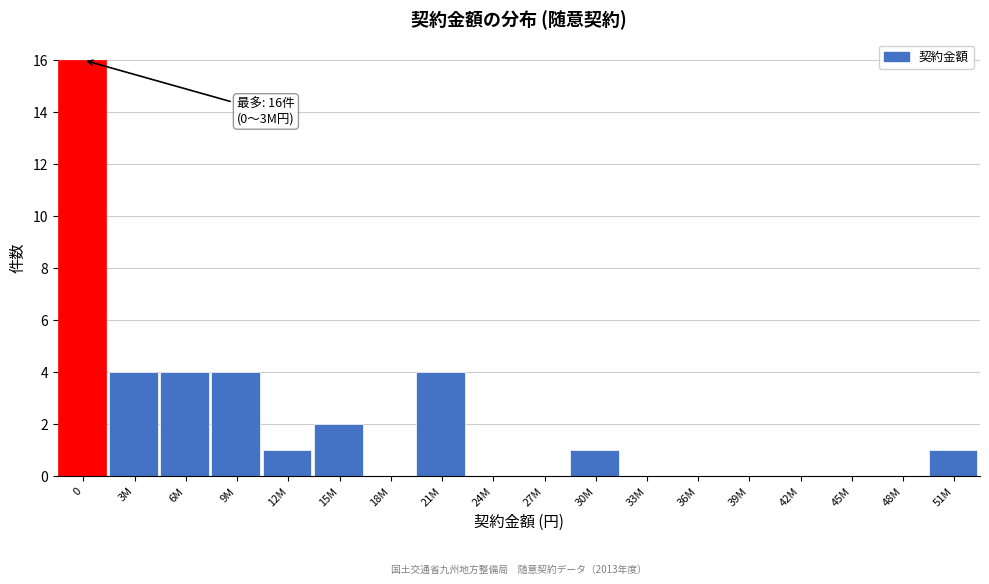

Reading left to right, what are all the values shown in this chart?

0=16	3M=4	6M=4	9M=4	12M=1	15M=2	18M=0	21M=4	24M=0	27M=0	30M=1	33M=0	36M=0	39M=0	42M=0	45M=0	48M=0	51M=1